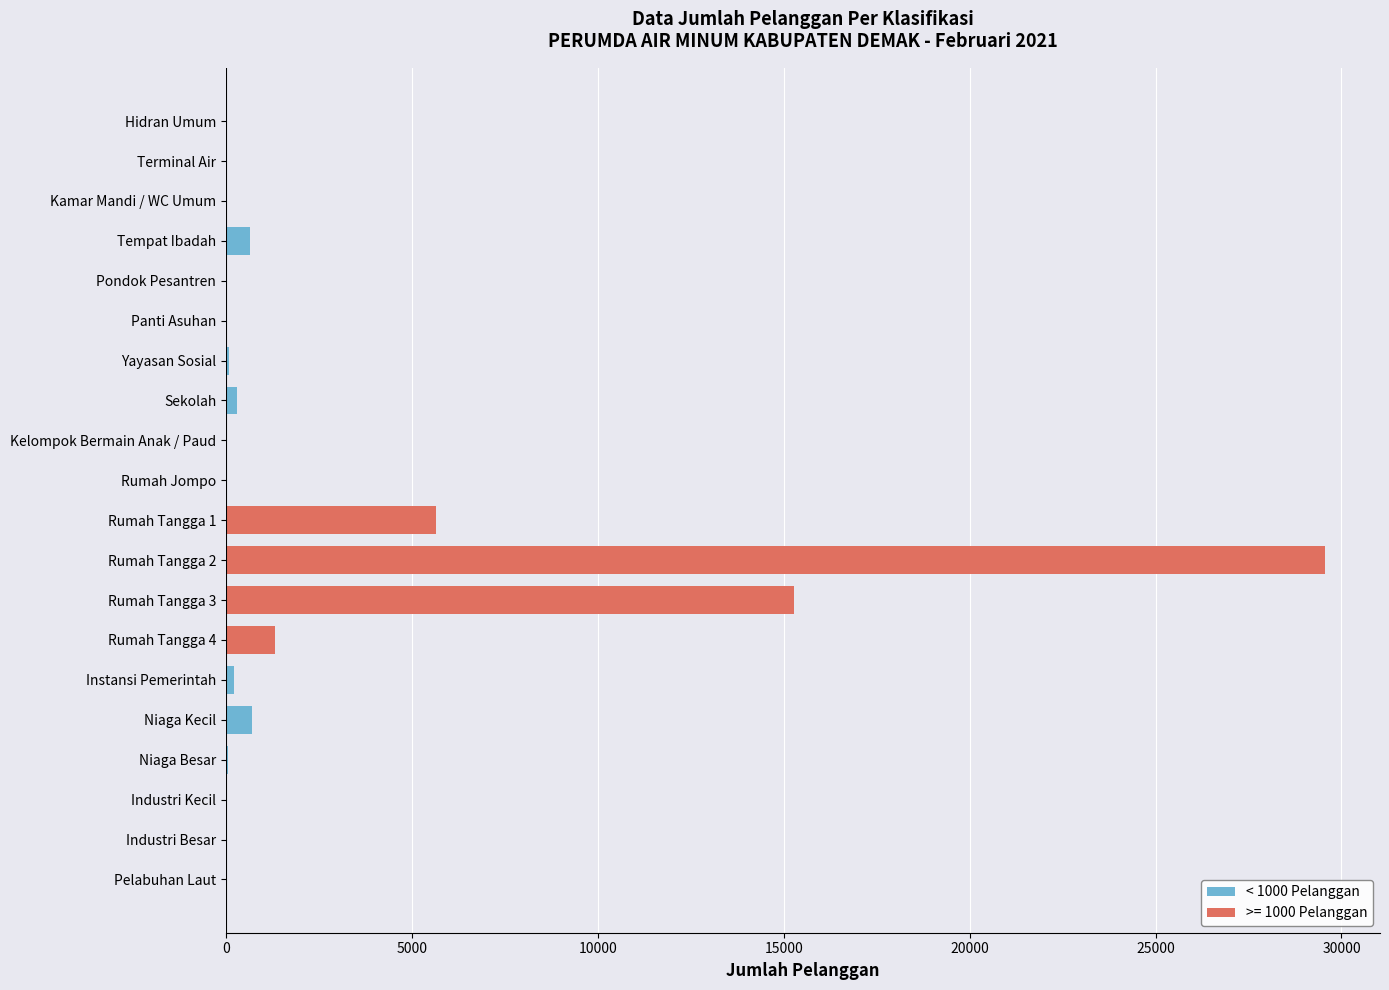

What is the sum of all values?

53911